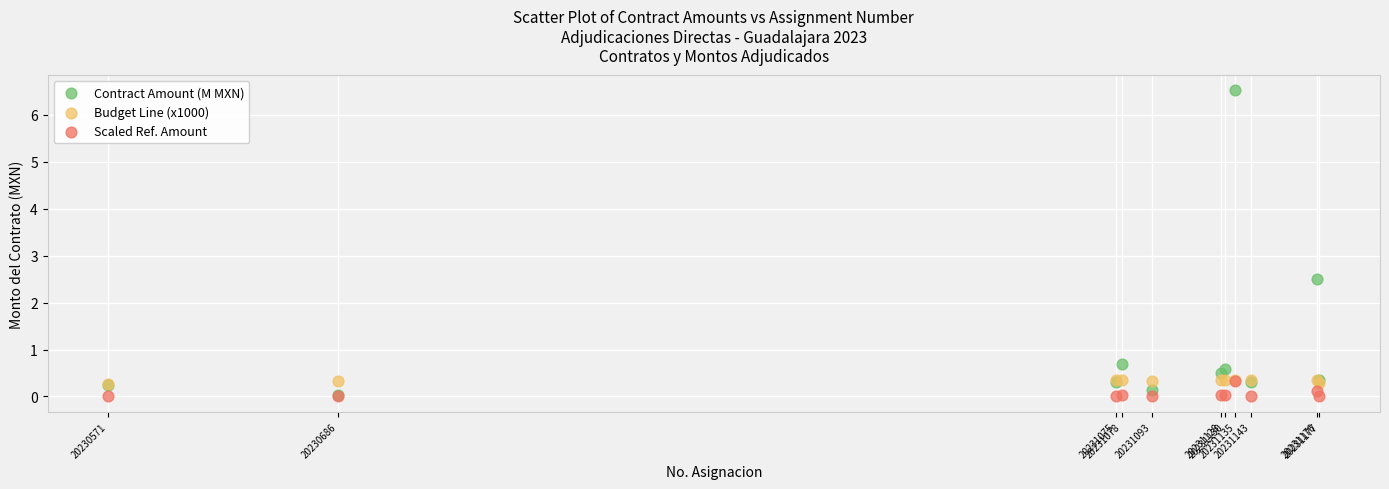

Which series has the largest Y range (max minus min)?

Contract Amount (M MXN)